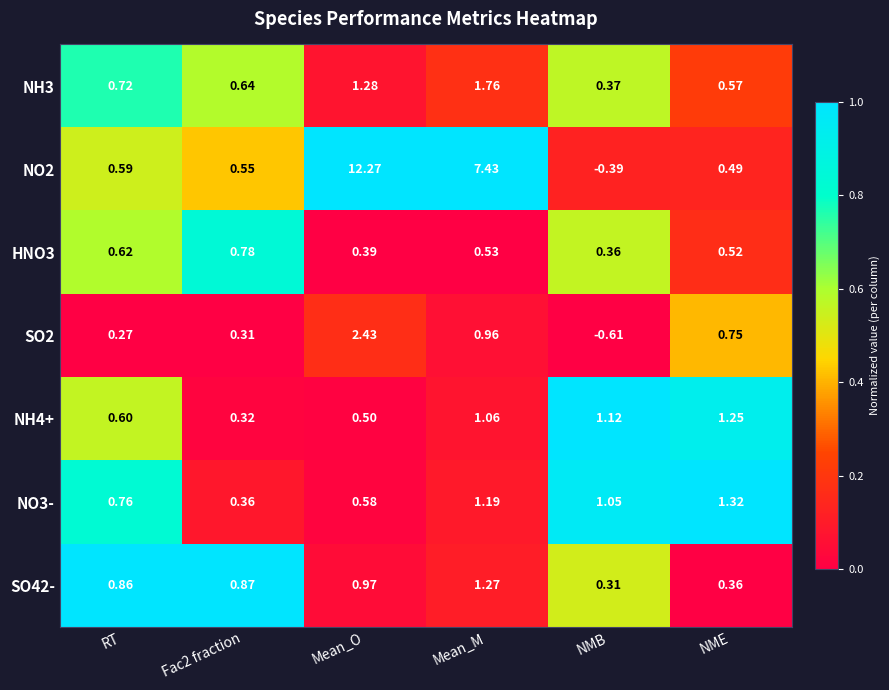

At which category is the sum across all series the highest?

Mean_O